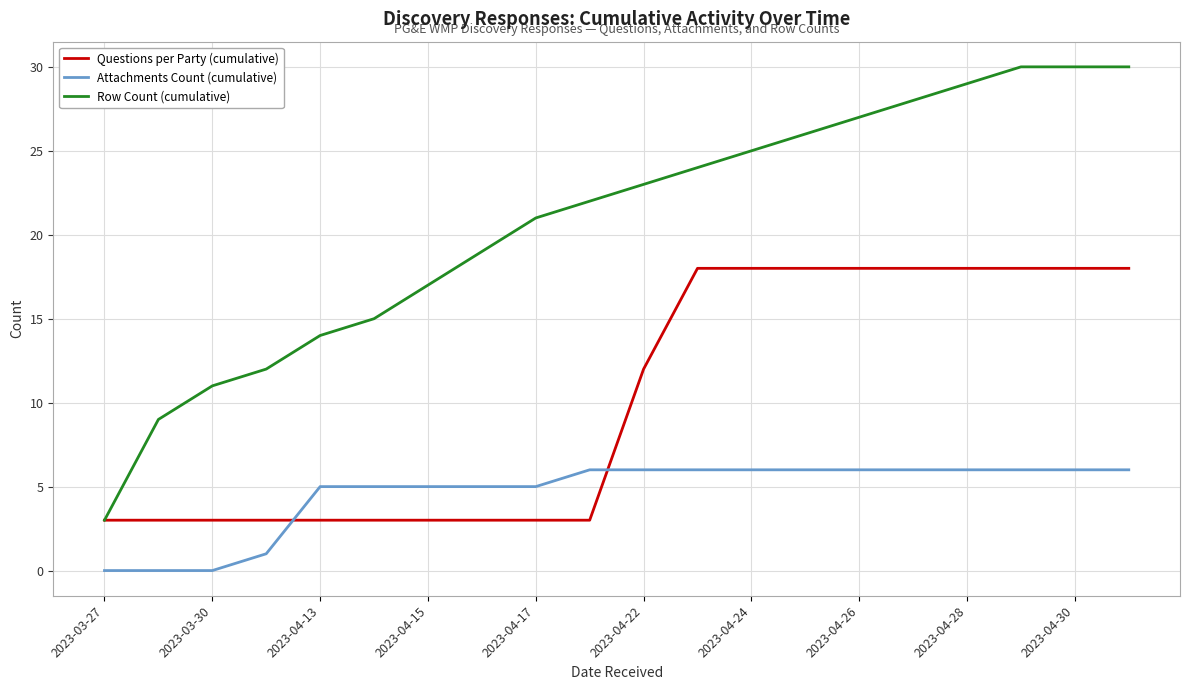

Which series has the largest range (max minus min)?

Row Count (cumulative)